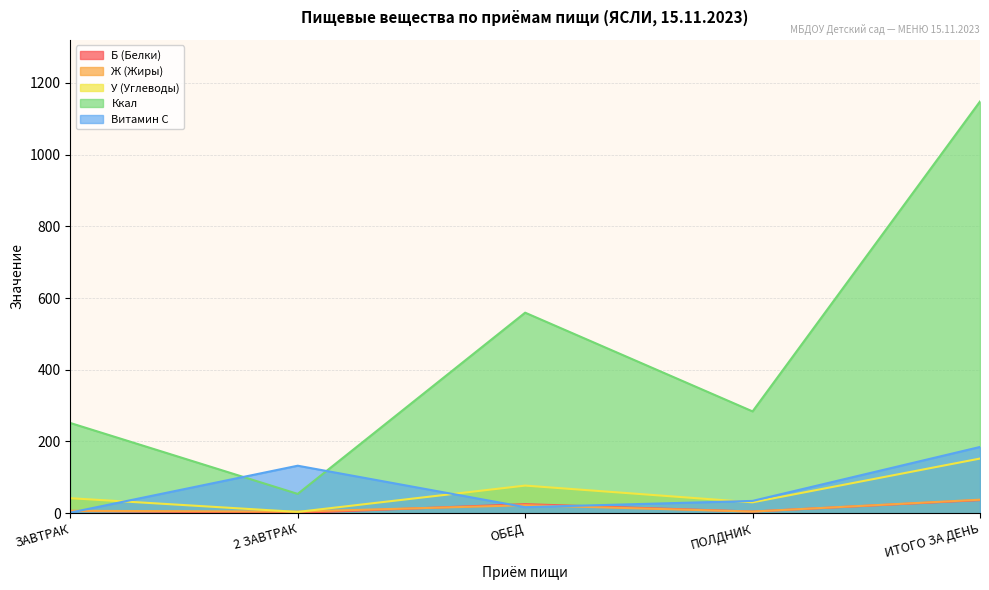

What is the spread (max minus min) of values at ЗАВТРАК?

250.0